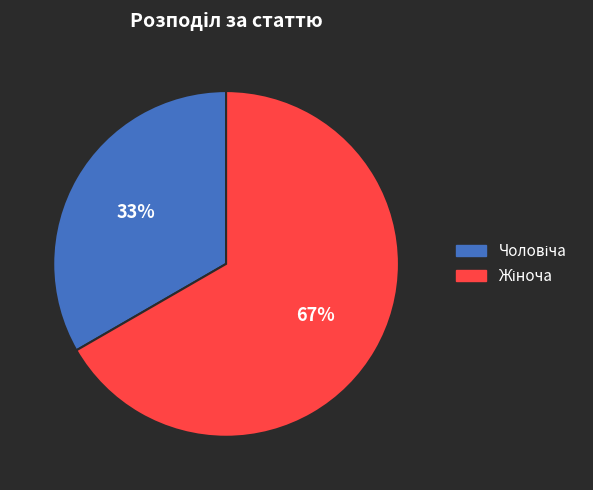

To the nearest percent, what is the average slice percentage?

50%